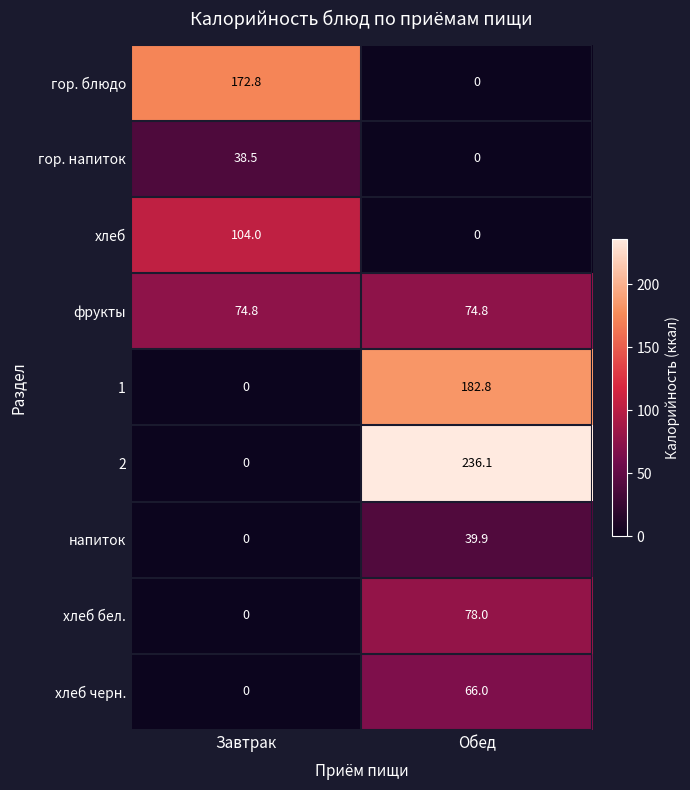

Between Завтрак and Обед, which series saw the biggest shift?

2